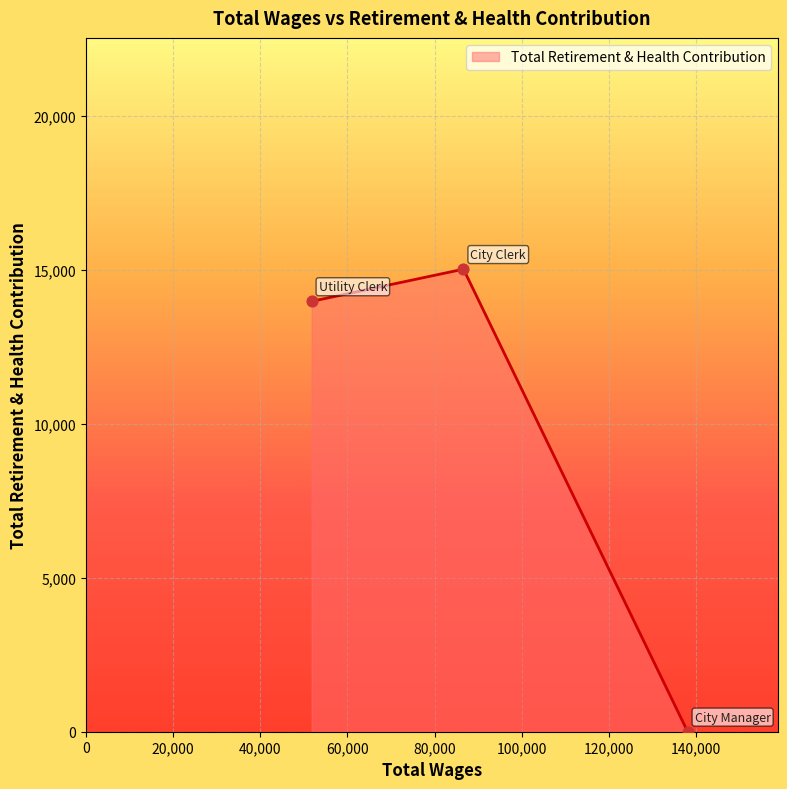

What is the sum of all values?

28997